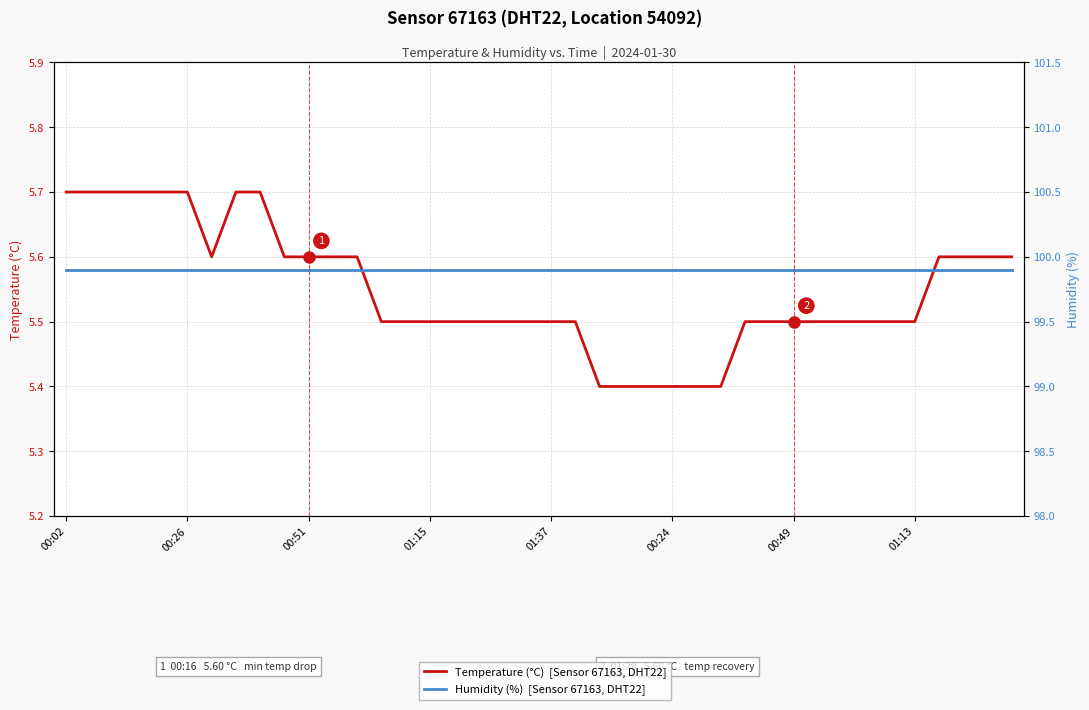

Reading left to right, what are all the values shown in this chart?

Temperature (°C)  [Sensor 67163, DHT22]: 5.7	5.7	5.7	5.7	5.7	5.7	5.6	5.7	5.7	5.6	5.6	5.6	5.6	5.5	5.5	5.5	5.5	5.5	5.5	5.5	5.5	5.5	5.4	5.4	5.4	5.4	5.4	5.4	5.5	5.5	5.5	5.5	5.5	5.5	5.5	5.5	5.6	5.6	5.6	5.6
Humidity (%)  [Sensor 67163, DHT22]: 99.9	99.9	99.9	99.9	99.9	99.9	99.9	99.9	99.9	99.9	99.9	99.9	99.9	99.9	99.9	99.9	99.9	99.9	99.9	99.9	99.9	99.9	99.9	99.9	99.9	99.9	99.9	99.9	99.9	99.9	99.9	99.9	99.9	99.9	99.9	99.9	99.9	99.9	99.9	99.9